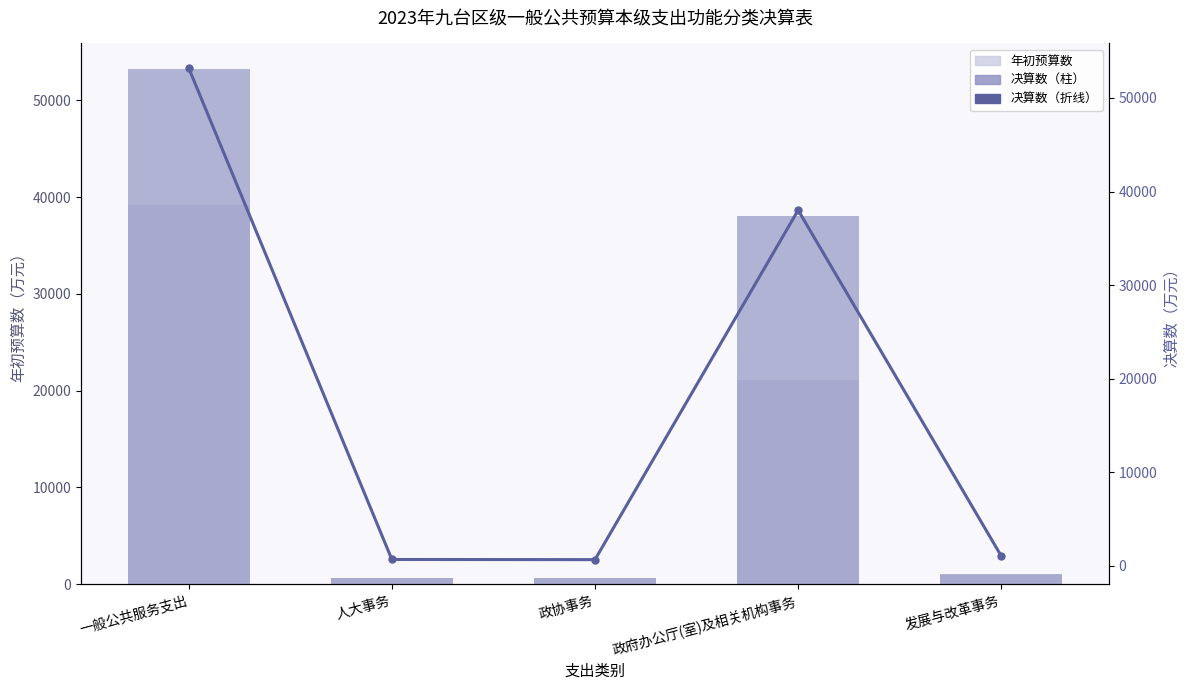

Between 一般公共服务支出 and 发展与改革事务, which is larger?

一般公共服务支出